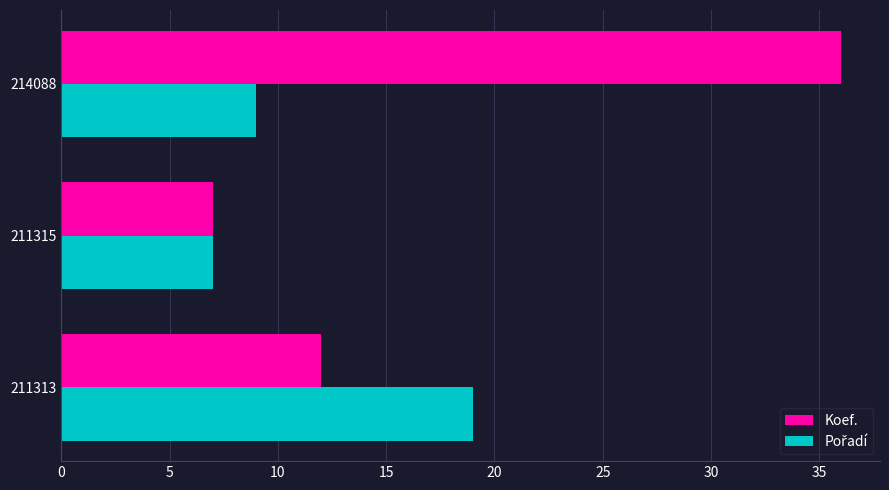

The Koef. series shows 36 at 214088. True or false?

True